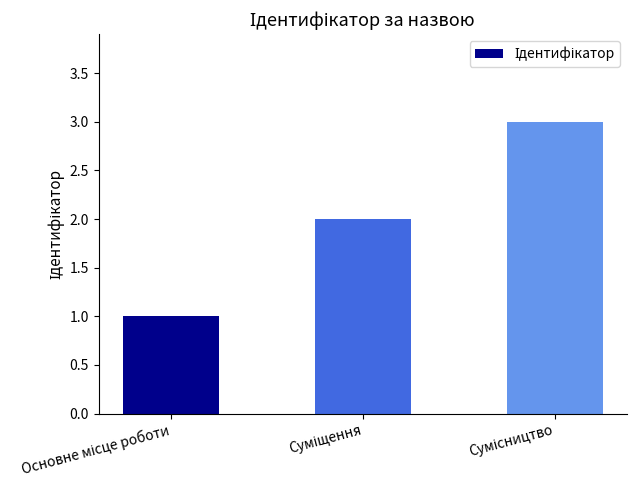

How many data points does each series have?

3